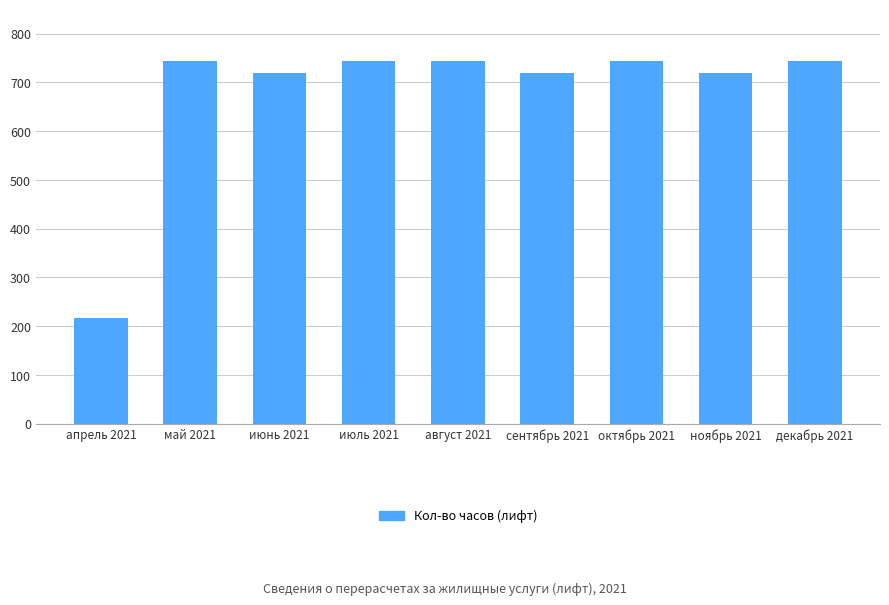

Reading left to right, transcribe all the data shown in this chart.

216	744	720	744	744	720	744	720	744